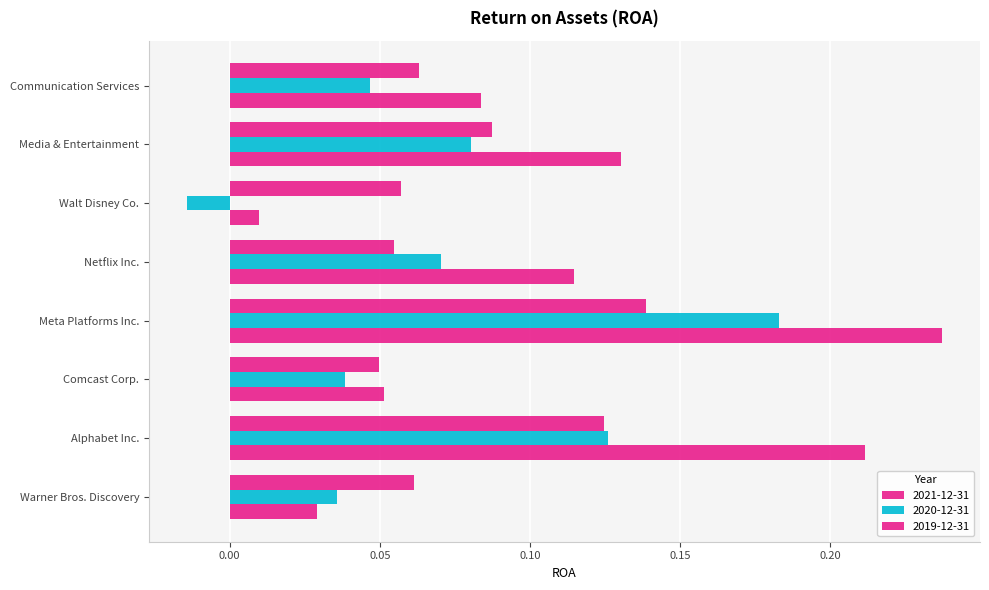

At Comcast Corp., list the series in order from largest to smallest.

2021-12-31, 2019-12-31, 2020-12-31